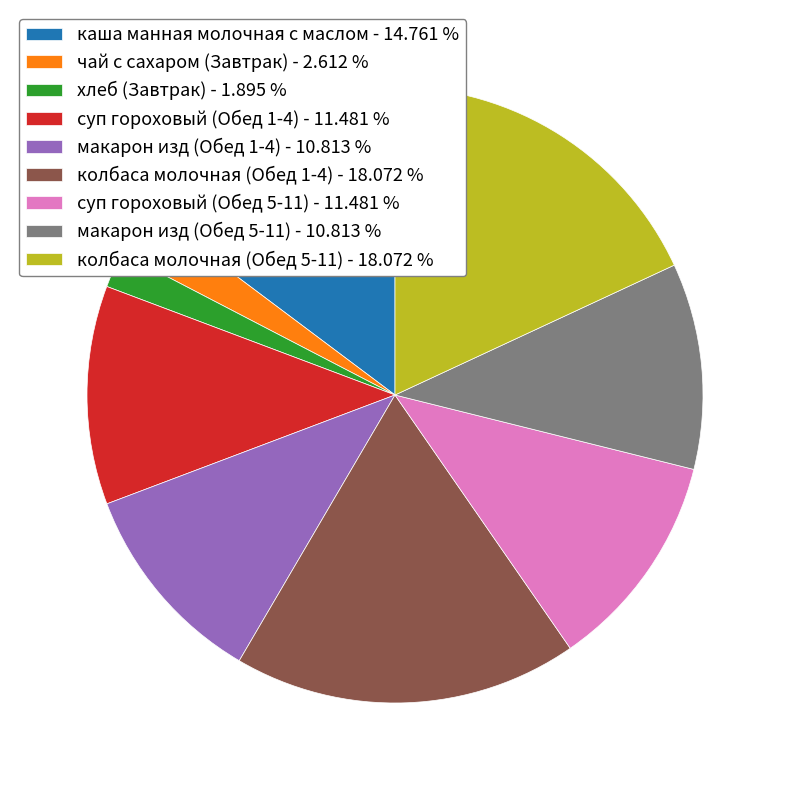

True or false: хлеб (Завтрак) accounts for 2% of the total.

True